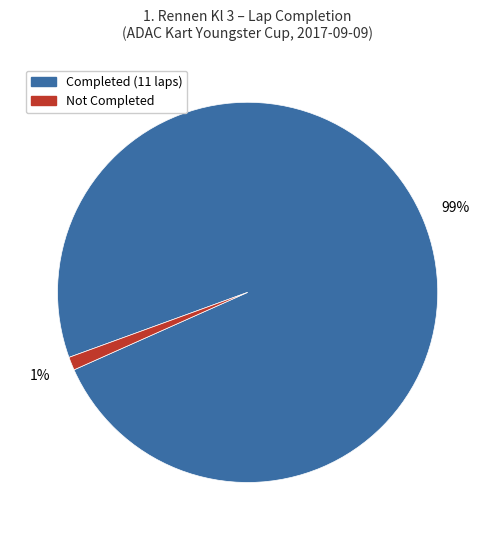

To the nearest percent, what is the average slice percentage?

50%